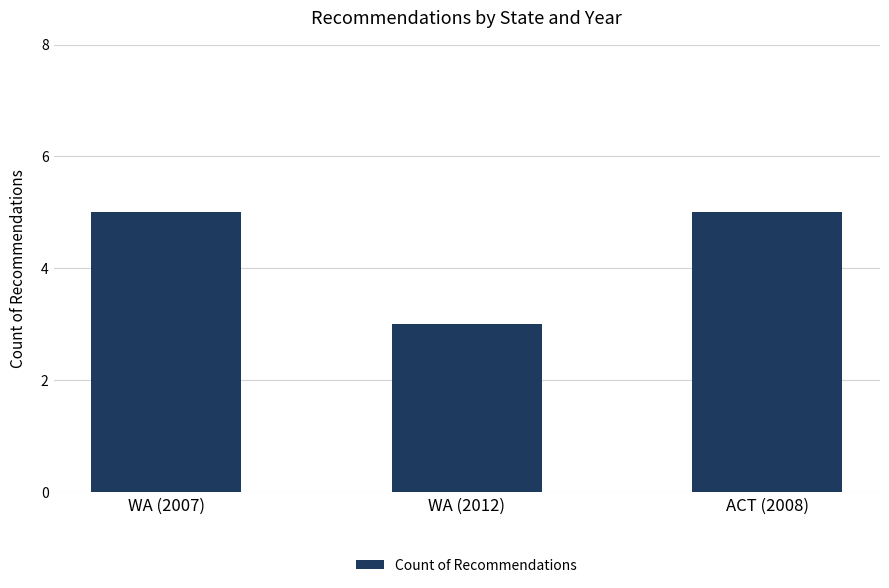

Is it true that the value at WA (2007) is 8?

False